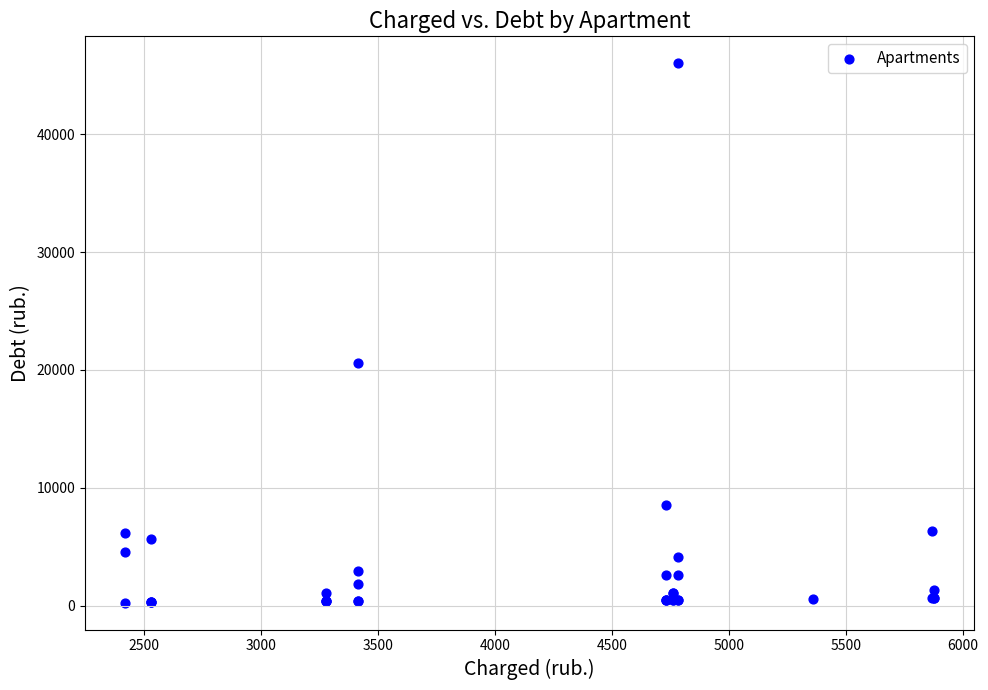

What Y value in the scatter plot is closest to 23138?

20586.3